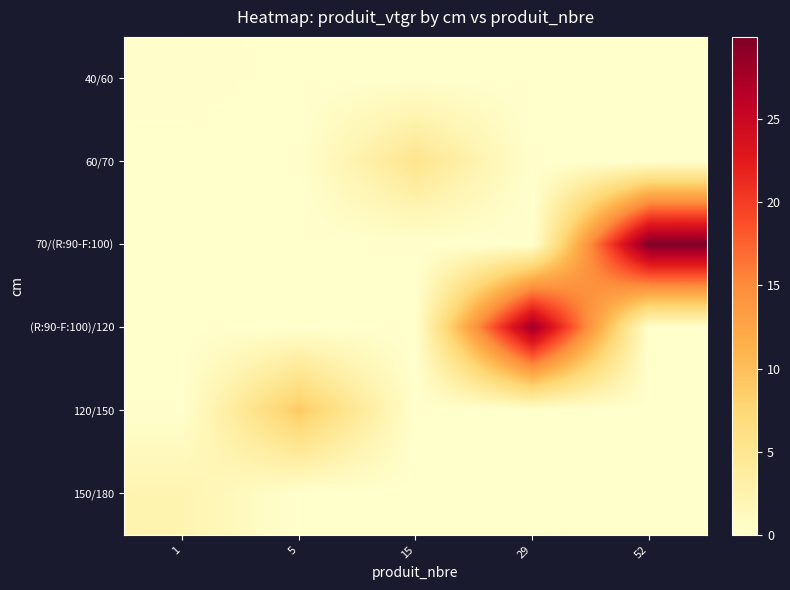

Reading left to right, extract all data points from this chart.

40/60: 1=0.2	5=0.0	15=0.0	29=0.0	52=0.0
60/70: 1=0.0	5=0.0	15=5.3	29=0.0	52=0.0
70/(R:90-F:100): 1=0.0	5=0.0	15=0.0	29=0.0	52=30.0
(R:90-F:100)/120: 1=0.0	5=0.0	15=0.0	29=28.0	52=0.0
120/150: 1=0.0	5=9.0	15=0.0	29=0.0	52=0.0
150/180: 1=2.4	5=0.0	15=0.0	29=0.0	52=0.0